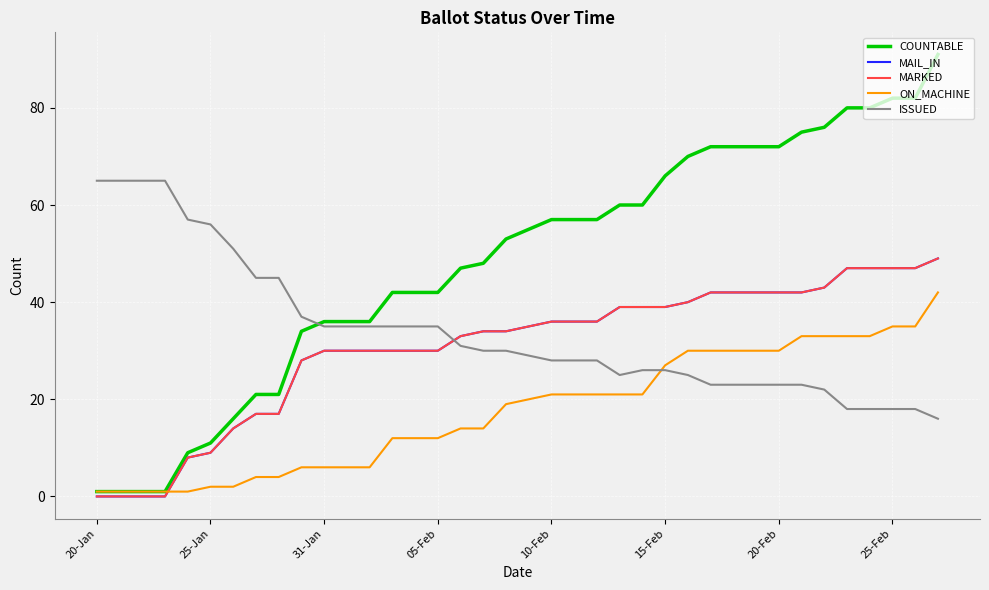

How many lines are shown in the chart?

5